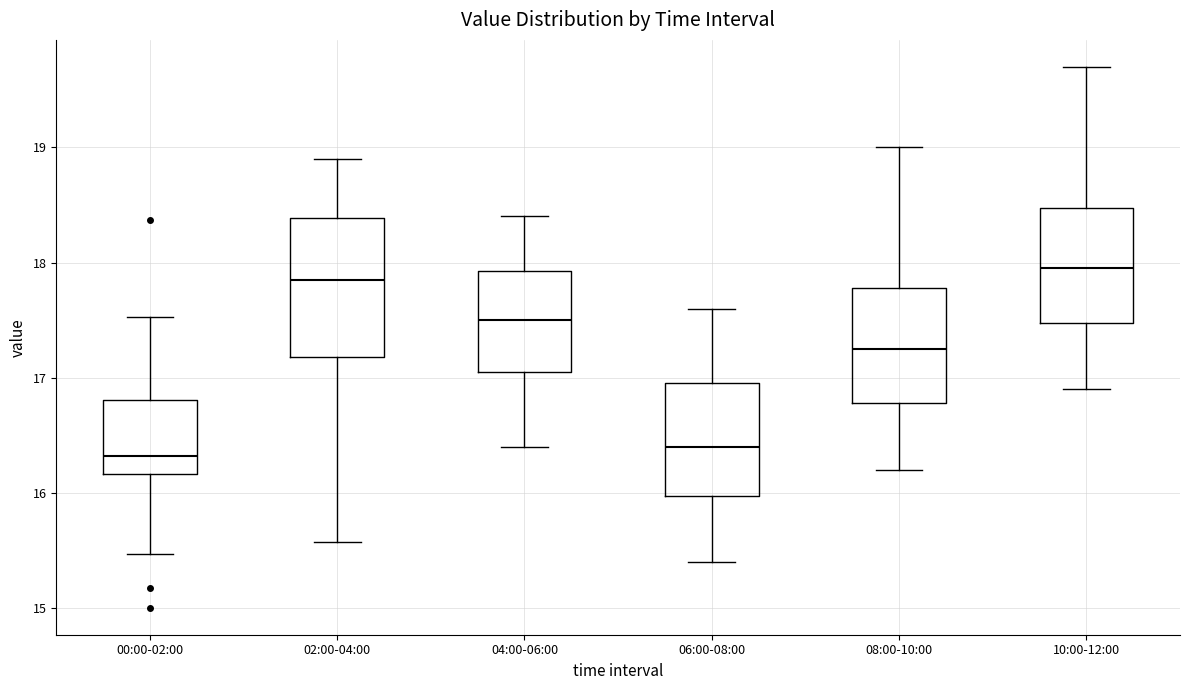

Where is the upper edge of the box for 08:00-10:00 on the y-axis? The values are not printed on the chart, so give them approximately, as read against the axis.

17.8